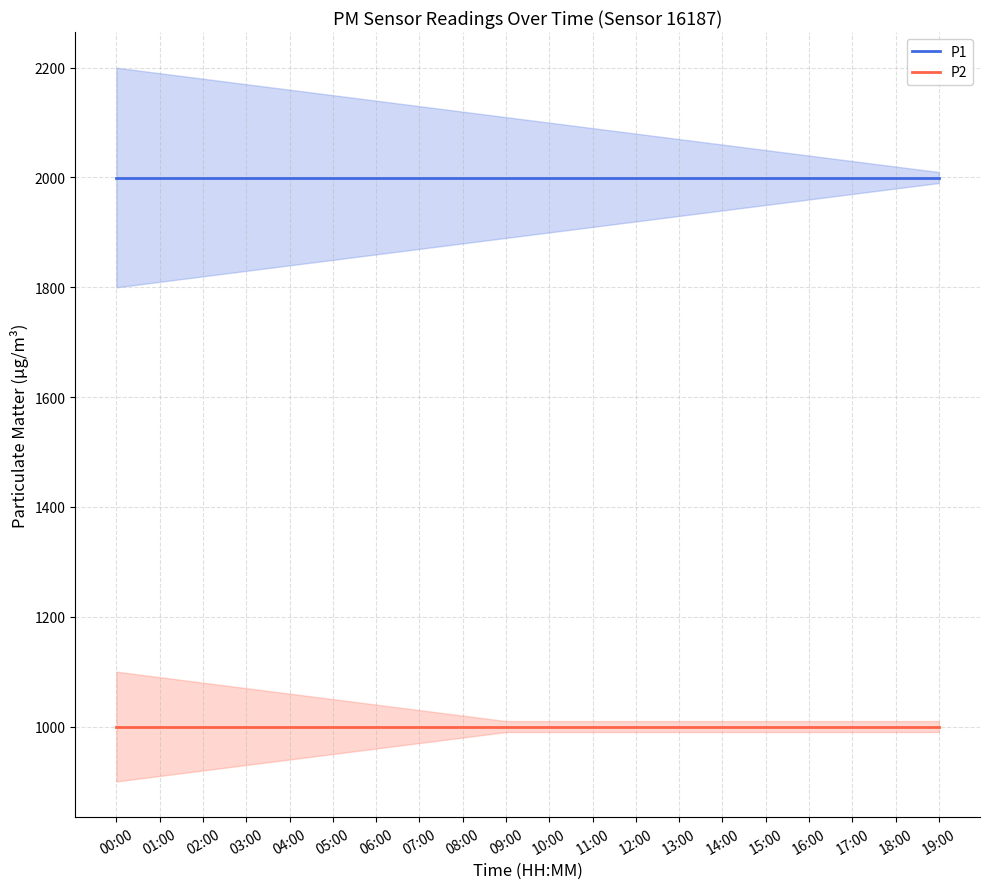

What are all the series names shown in the legend?

P1, P2